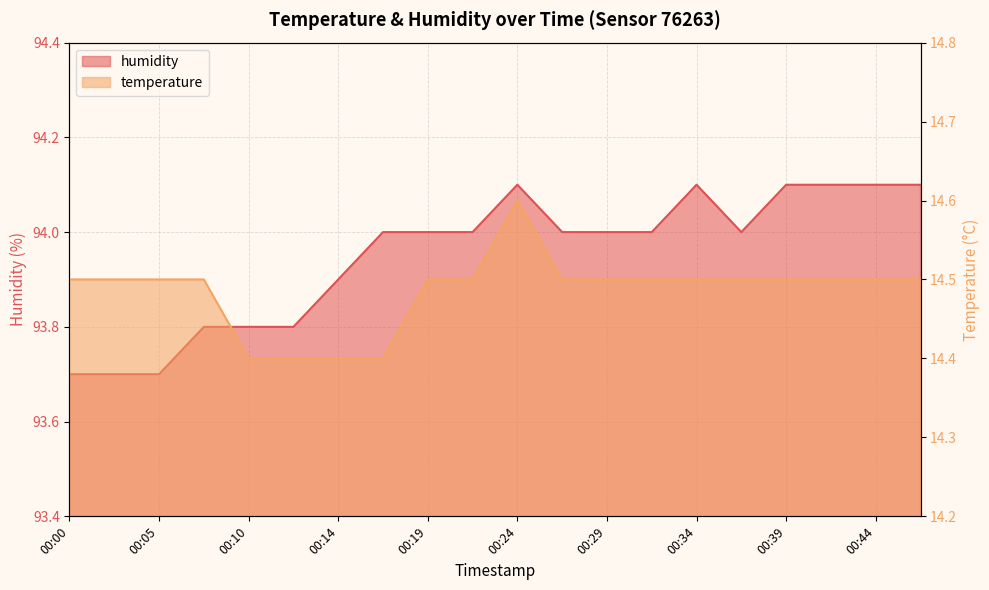

True or false: humidity and temperature cross at least once.

False